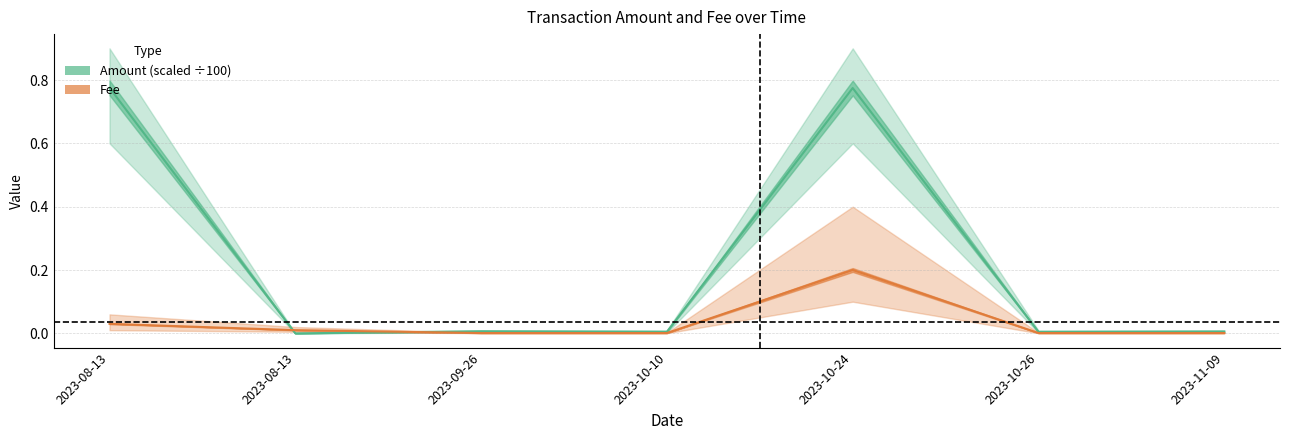

What is the label of the 7th point from the left?

2023-11-09